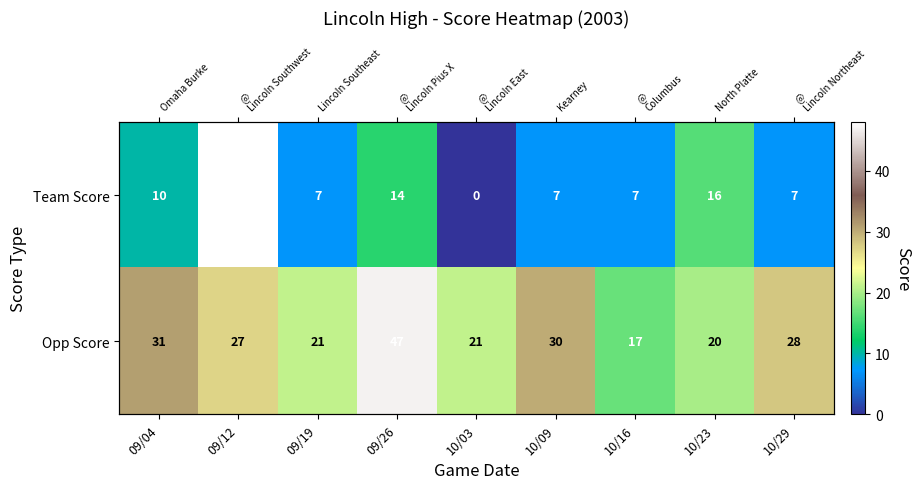

What is the difference between the Team Score values at 09/12 and 10/03?

48